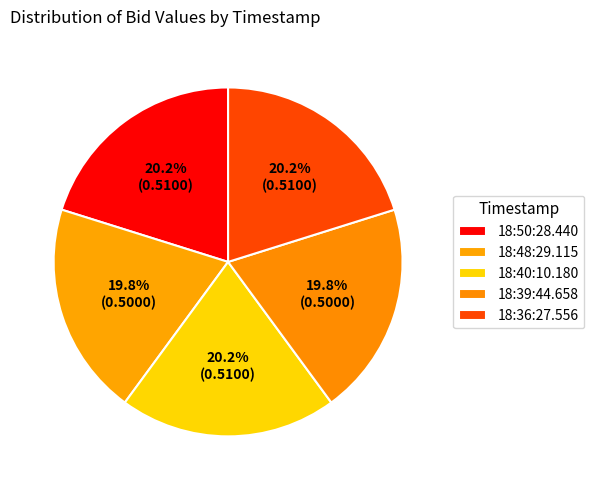

What percentage is the 18:39:44.658 slice, to the nearest percent?

20%